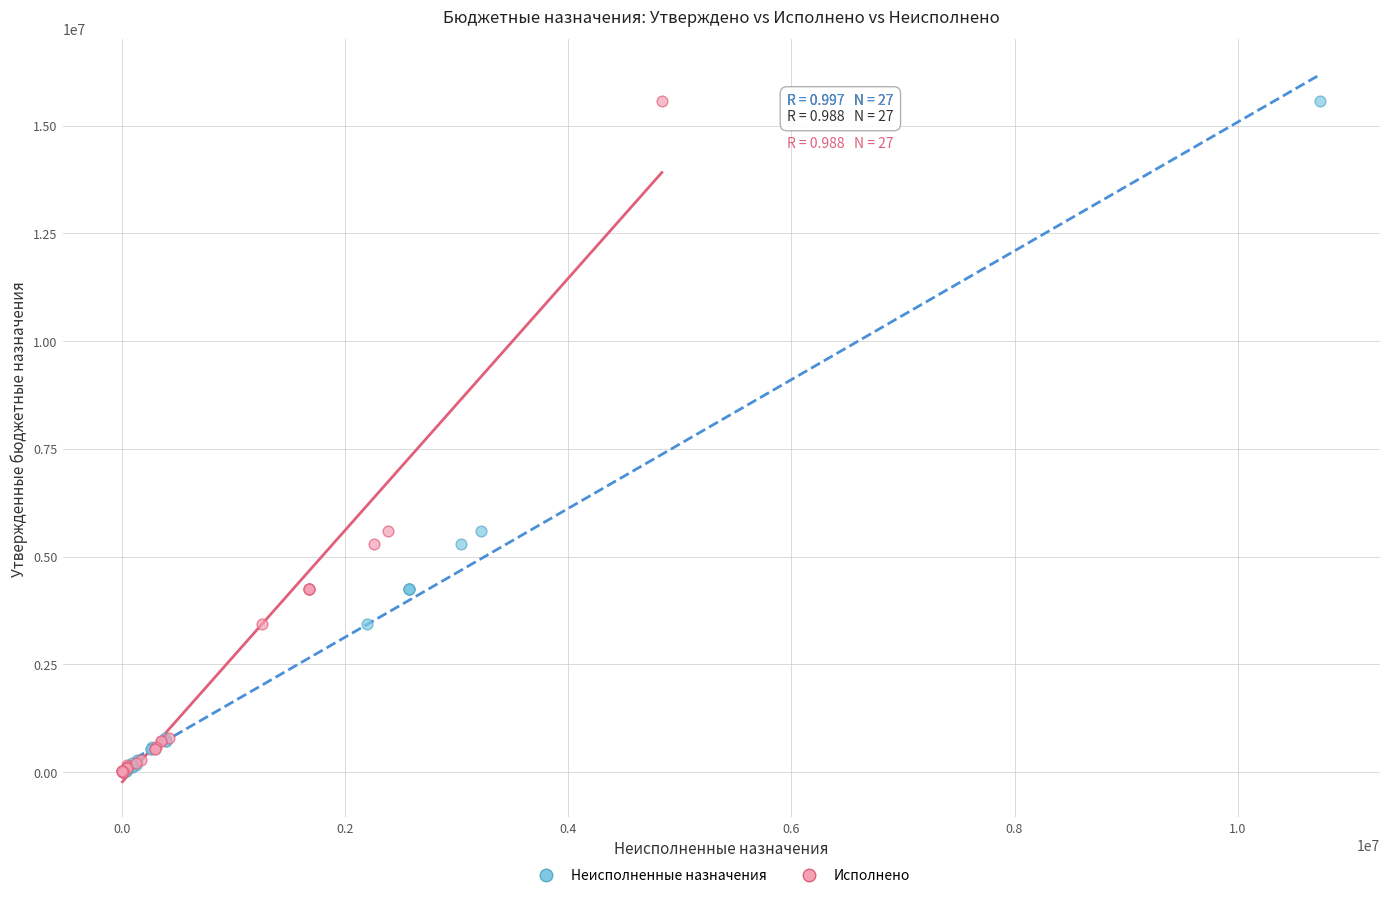

What are all the series names shown in the legend?

Неисполненные назначения, Исполнено